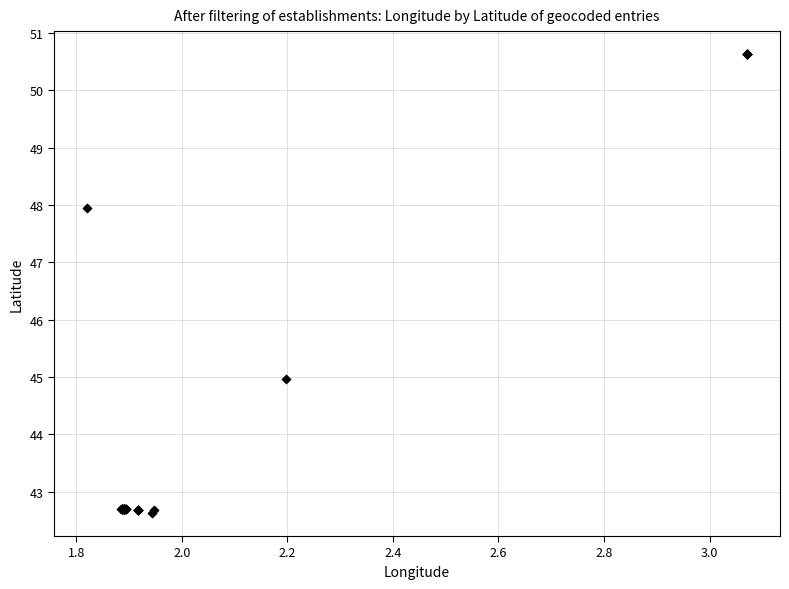

What Y value in the scatter plot is closest to 46?

45.0